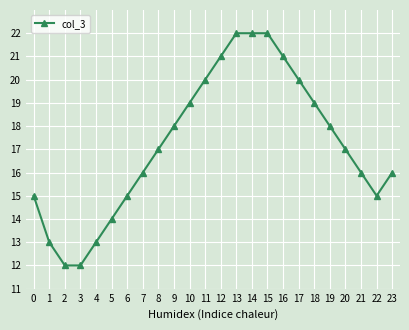

Reading left to right, list all the values displayed in this chart.

15	13	12	12	13	14	15	16	17	18	19	20	21	22	22	22	21	20	19	18	17	16	15	16